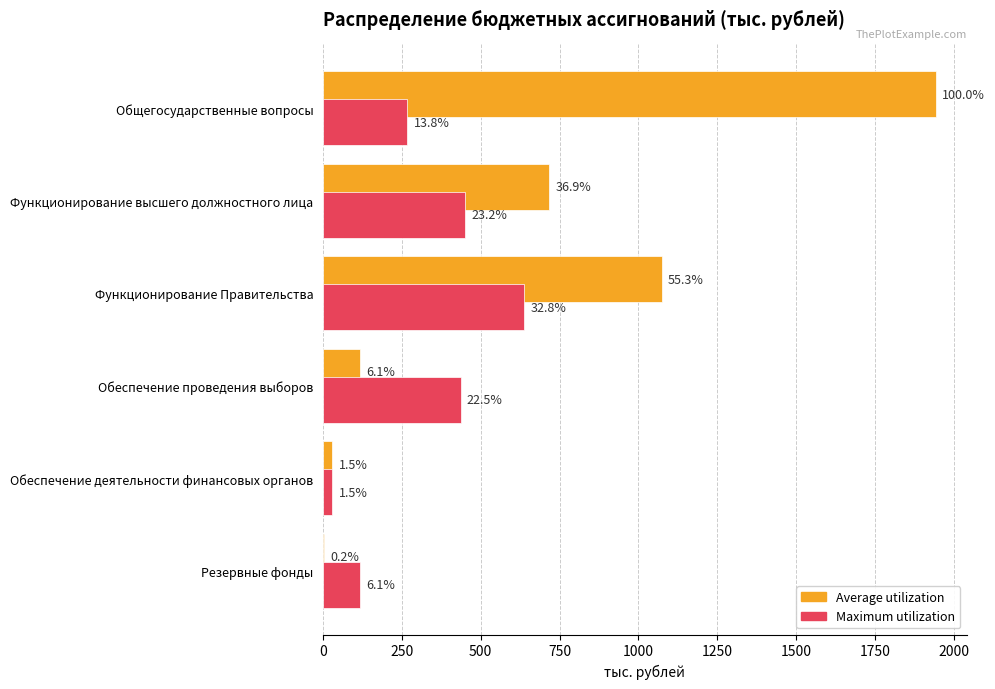

What are all the series names shown in the legend?

Average utilization, Maximum utilization